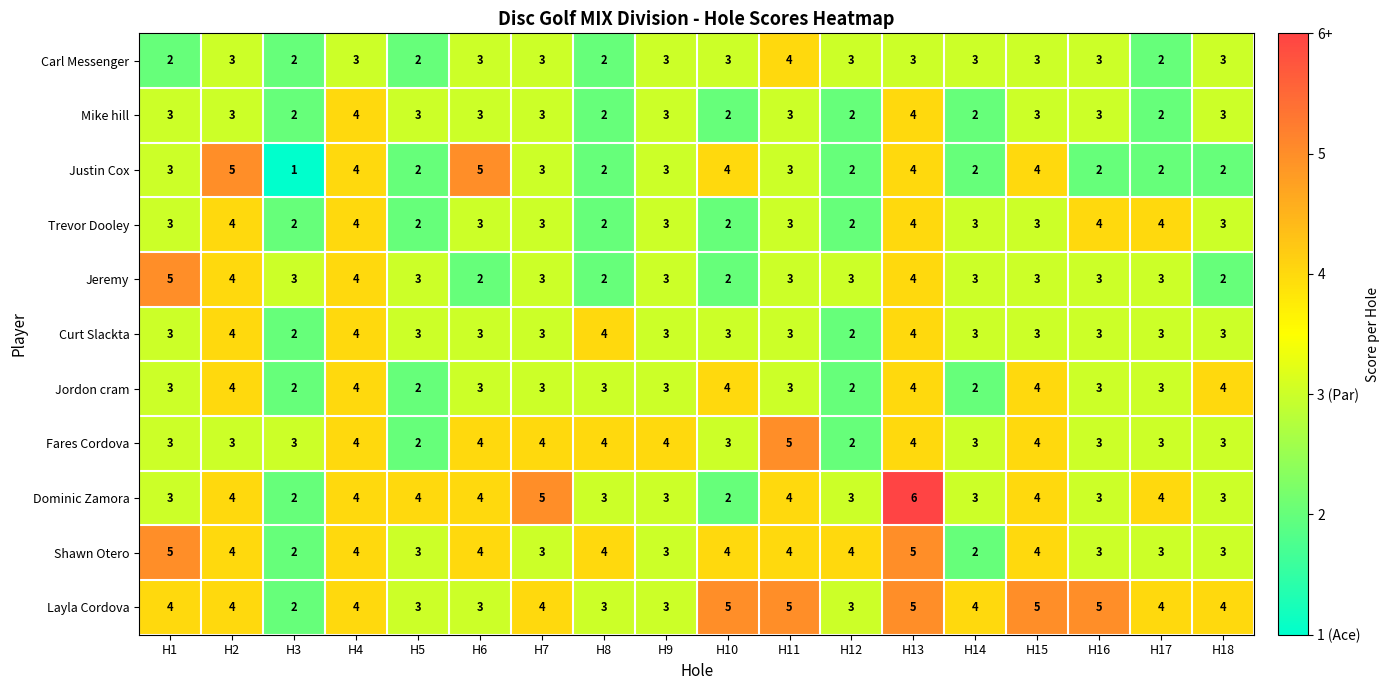

At which category does the chart reach its minimum across all series?

H3